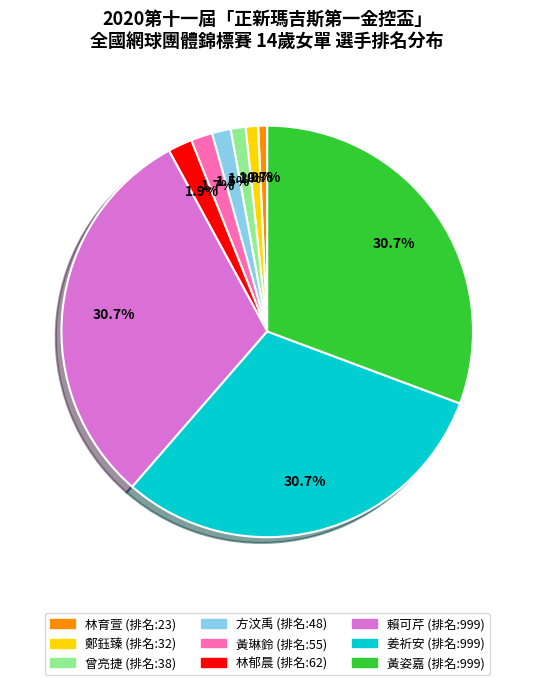

Which has a higher value, 方汶禹 or 黃姿嘉?

黃姿嘉